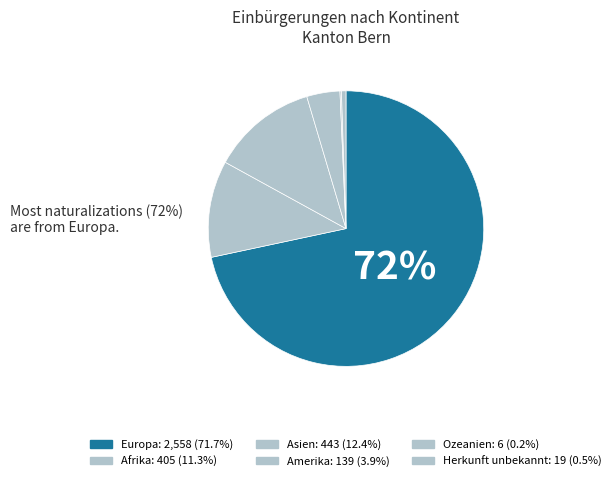

Rank the categories by value from highest to lowest.

Europa, Asien, Afrika, Amerika, Herkunft unbekannt, Ozeanien